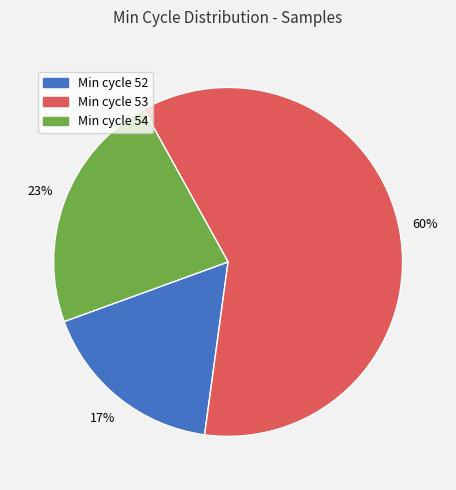

To the nearest percent, what is the average slice percentage?

33%